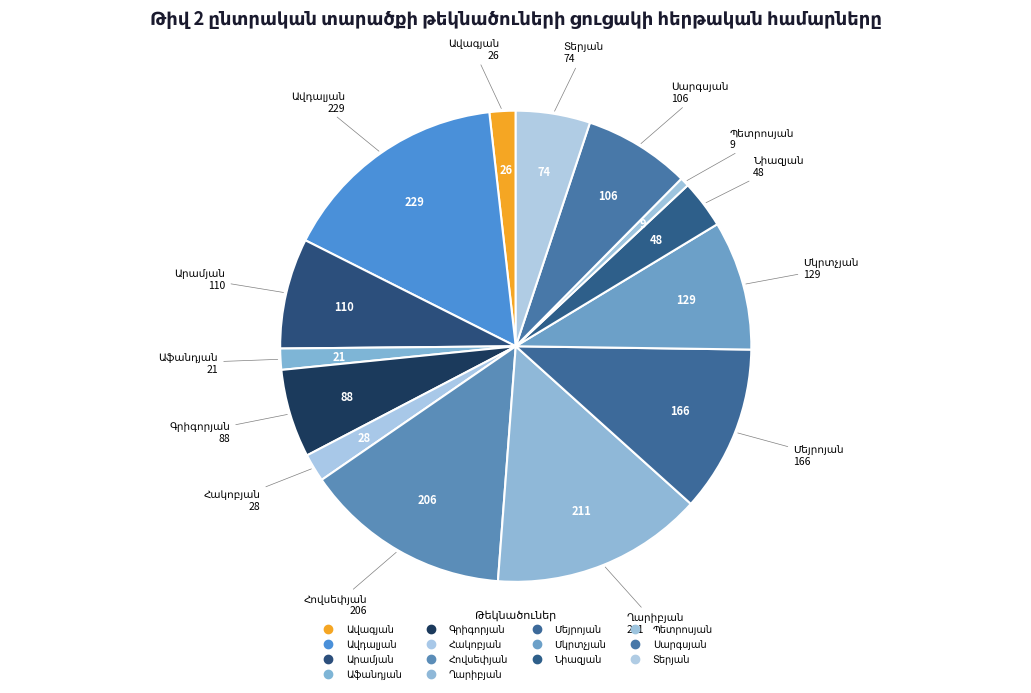

True or false: Պետրոսյան accounts for 1% of the total.

True